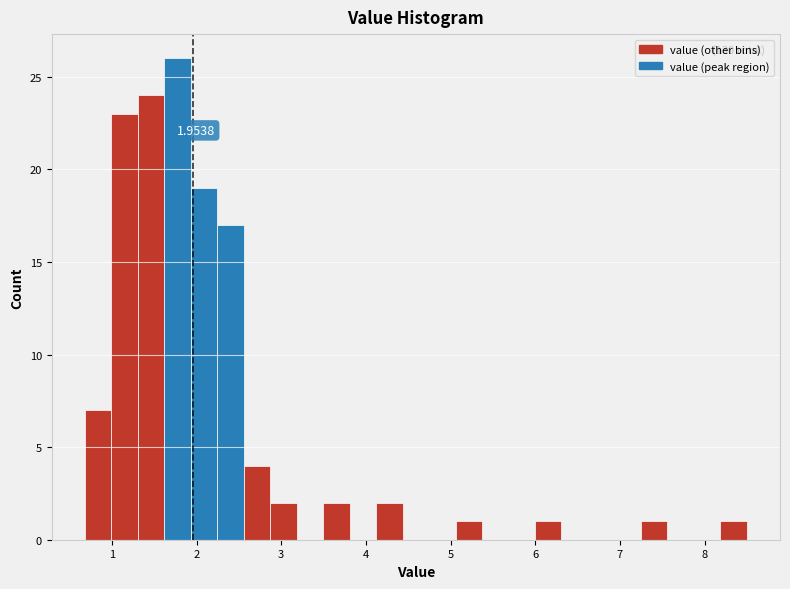

Around what value on the x-axis is the tallest bar? Give the approximate position of its centre, as read against the axis.

1.8